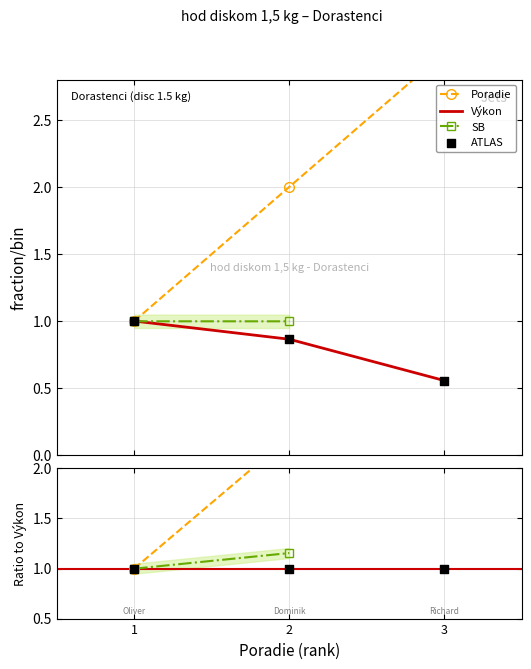

Which has a higher value, 2 or 3?

3